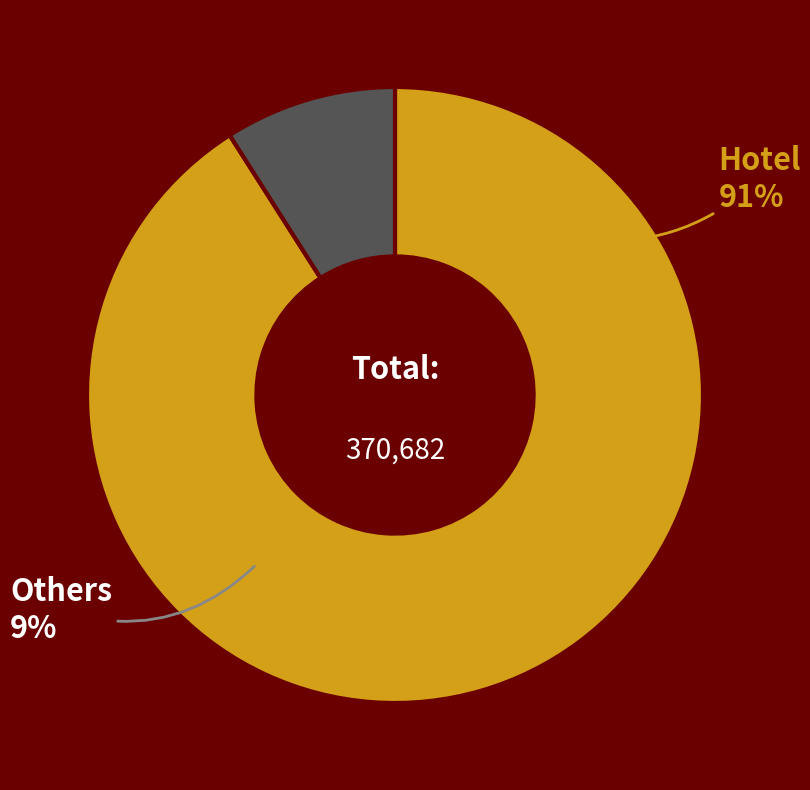

Is there any slice that represents more than half of the pie?

Yes